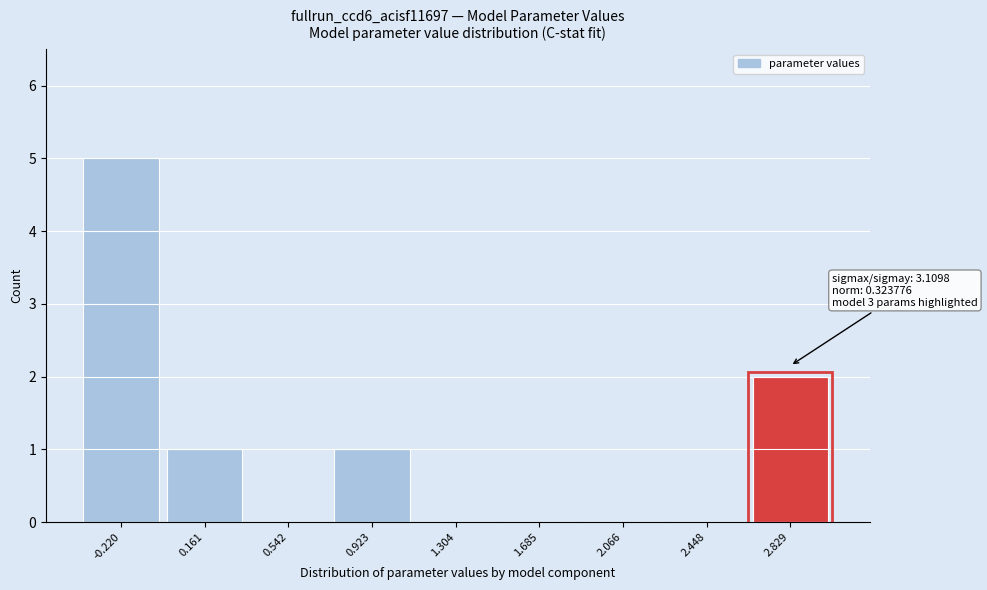

Reading right to left, extract all data points from this chart.

2.829=2	2.448=0	2.066=0	1.685=0	1.304=0	0.923=1	0.542=0	0.161=1	-0.220=5